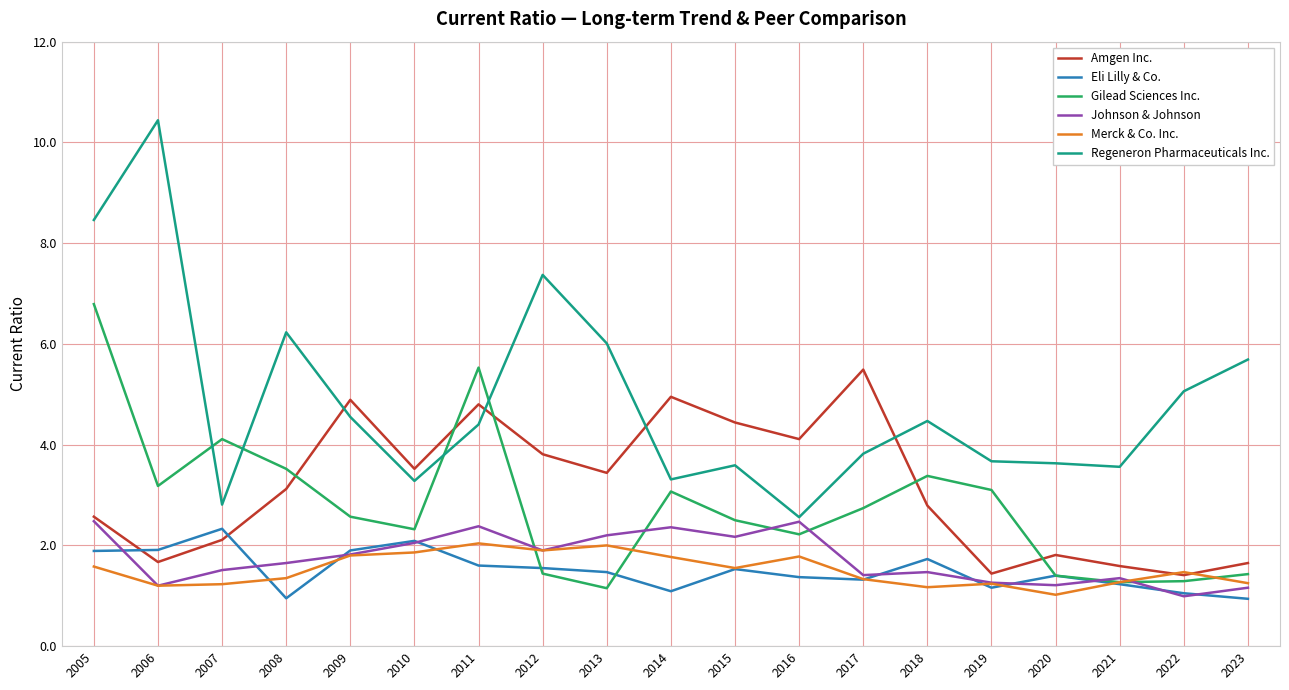

Which series changed the most between 2018 and 2019?

Amgen Inc.